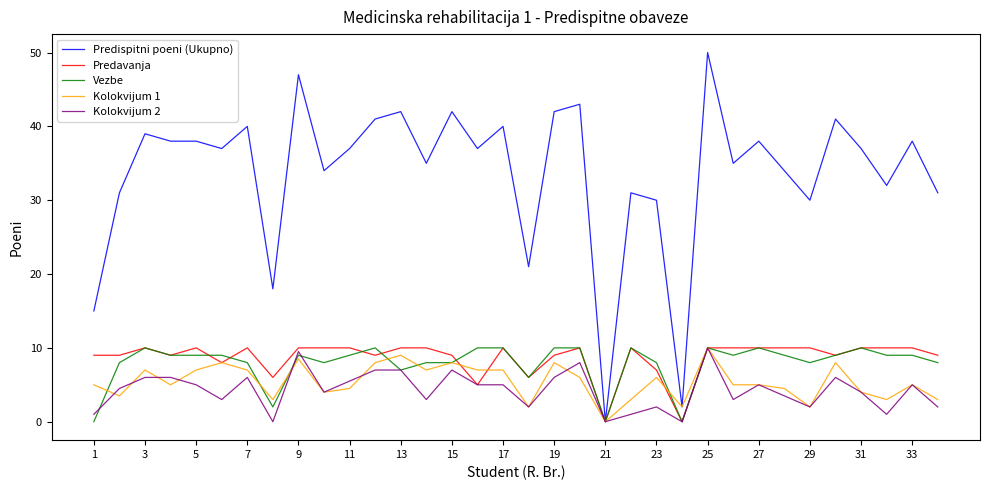

What is the highest value of the Kolokvijum 1 series?

10.0